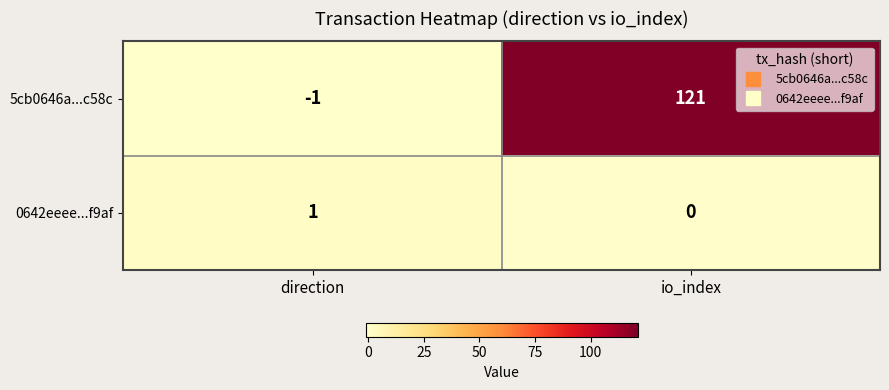

List the series in order of their peak value, highest first.

5cb0646a...c58c, 0642eeee...f9af